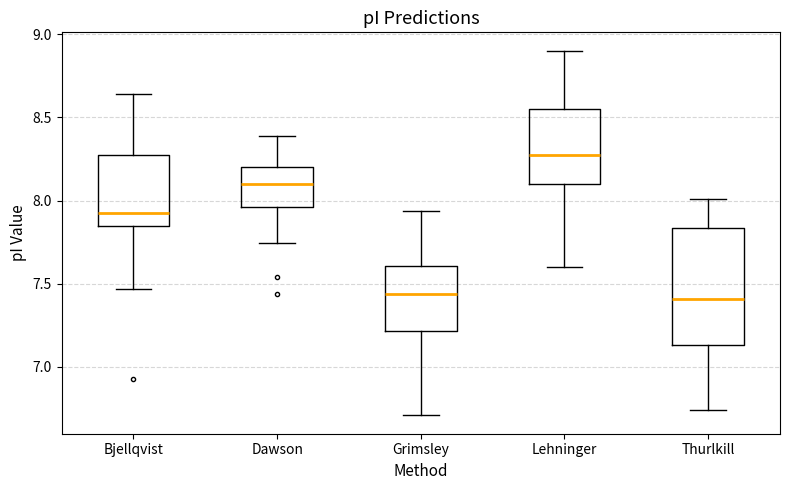

Reading left to right, read every box against the y-axis: the position of its median line, the range the box covers, and the ends of its whiskers. The values are not printed on the chart, so give them approximately, as read against the axis.

Bjellqvist: median 7.90, box 7.85 to 8.25, whiskers 7.45 to 8.65
Dawson: median 8.10, box 7.95 to 8.20, whiskers 7.75 to 8.40
Grimsley: median 7.45, box 7.20 to 7.60, whiskers 6.70 to 7.95
Lehninger: median 8.25, box 8.10 to 8.55, whiskers 7.60 to 8.90
Thurlkill: median 7.40, box 7.15 to 7.85, whiskers 6.75 to 8.00